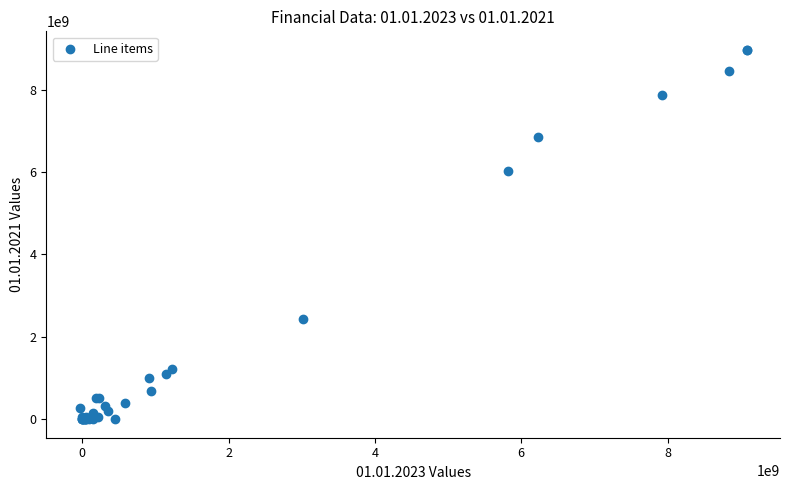

What Y value in the scatter plot is closest to 4482150000?

6015000000